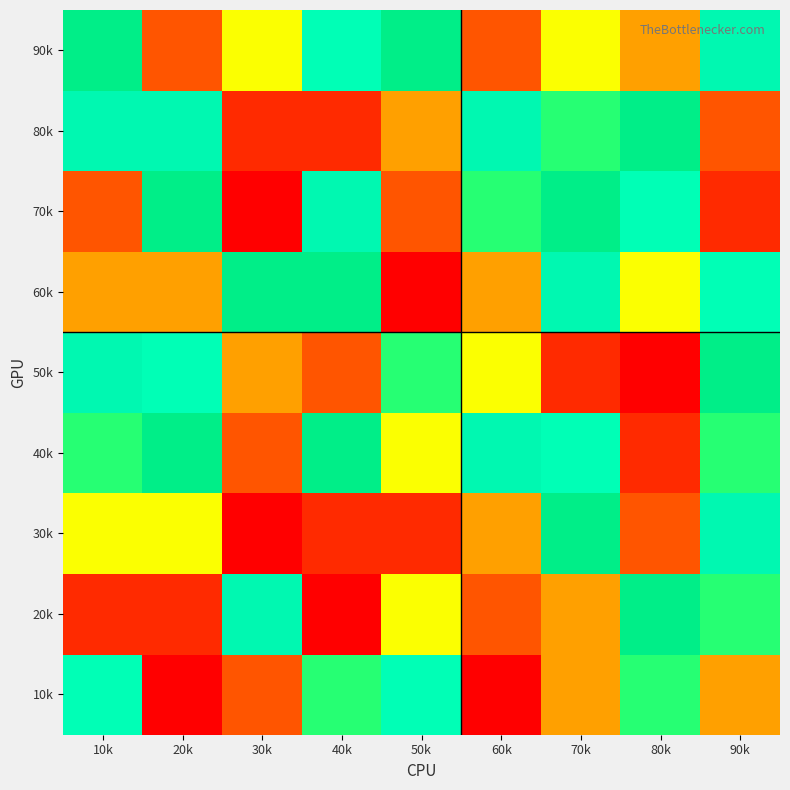

What is the total value across all series at 30k?

36